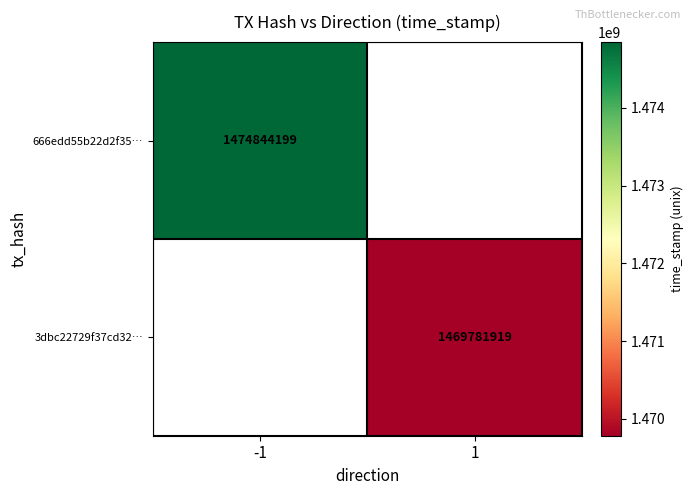

At how many categories does at least one series exceed 1471729514?

1